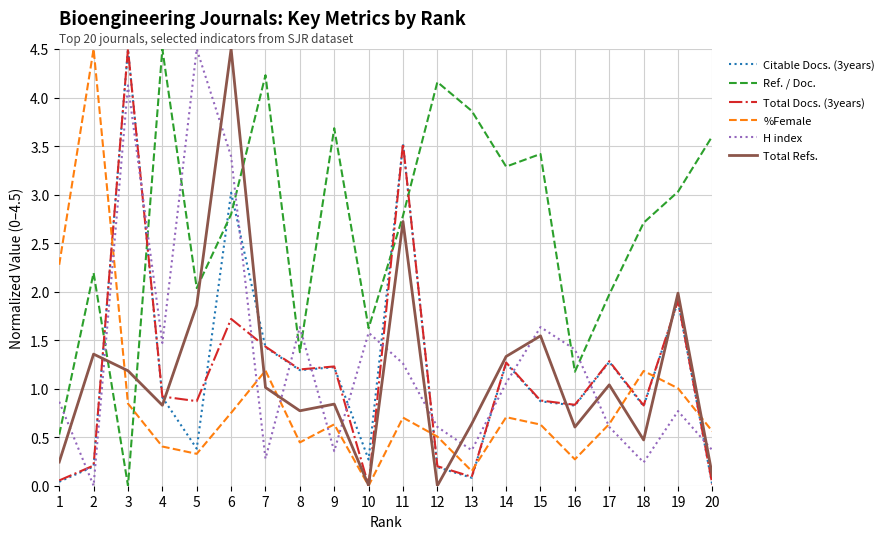

At how many categories does at least one series exceed 2?

16